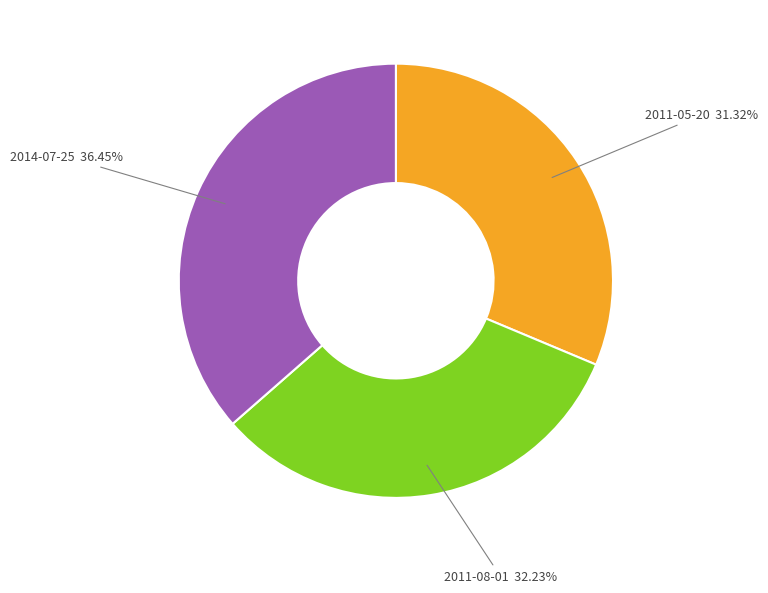

Is it true that 2014-07-25 is 25% of the pie?

False